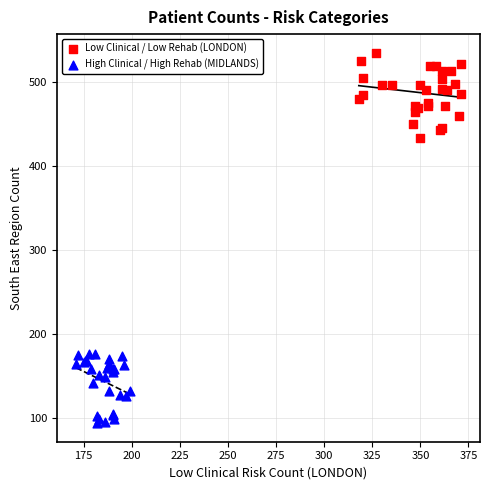

Which series has the widest spread of Y values?

Low Clinical / Low Rehab (LONDON)